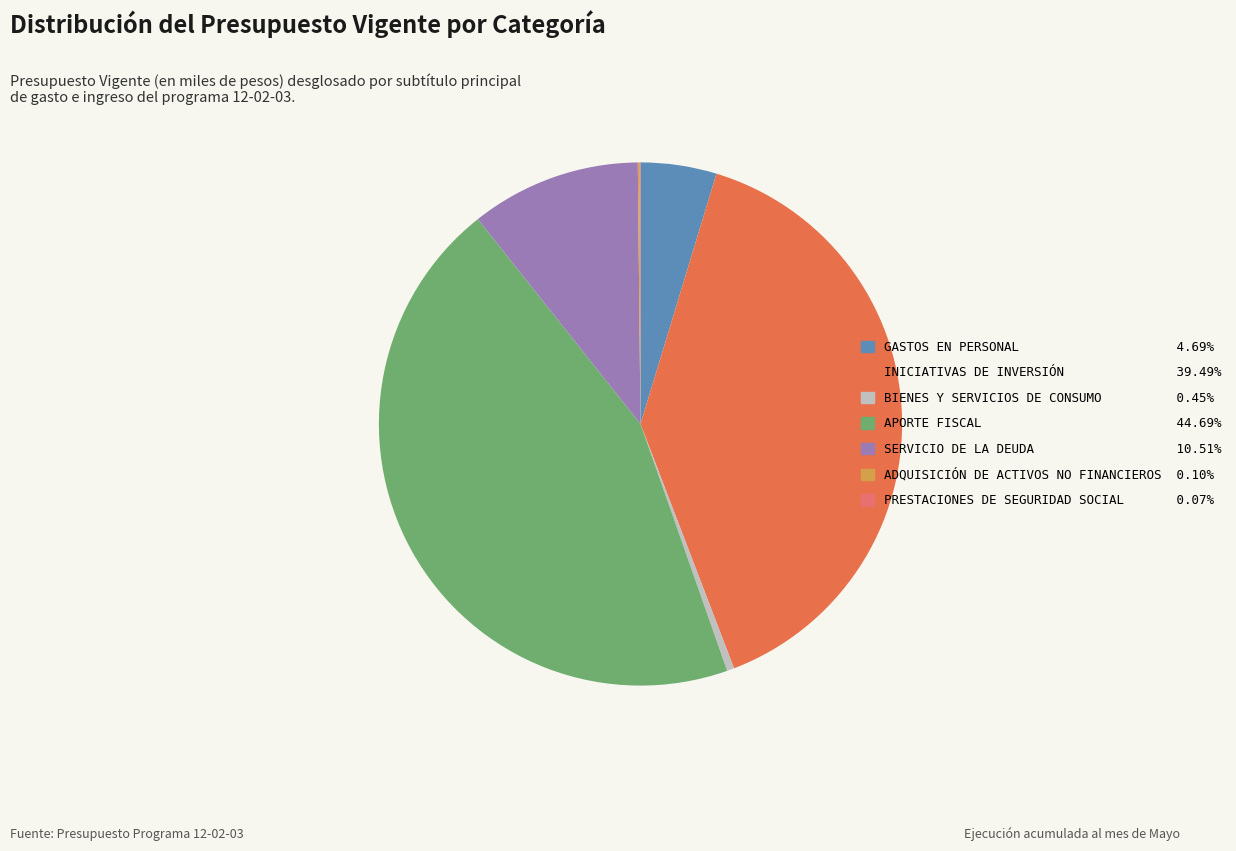

To the nearest percent, what is the combined percentage of SERVICIO DE LA DEUDA and GASTOS EN PERSONAL?

15%